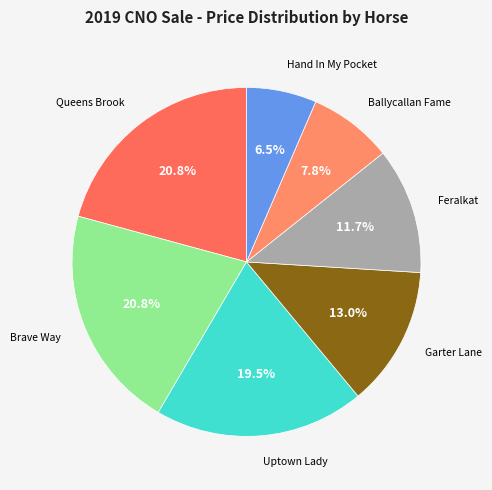

What is the smallest slice in the pie chart?

Hand In My Pocket